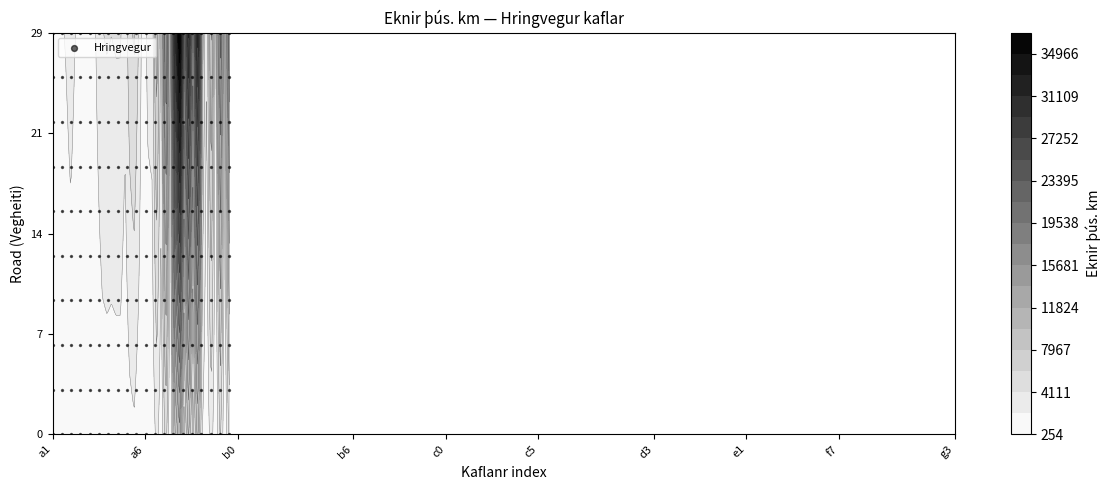

What value does the data have at a2?

1995.5